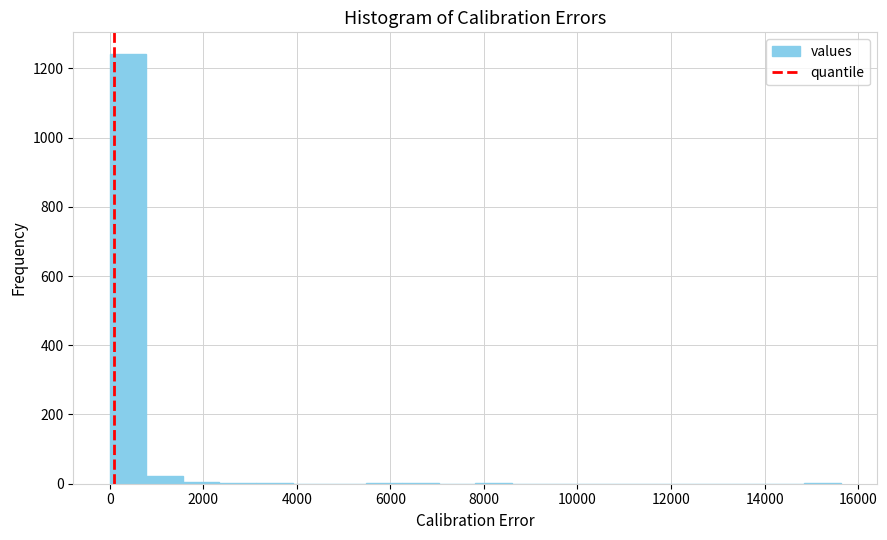

Read against the x-axis, roughly where is the centre of the tallest bar?

400